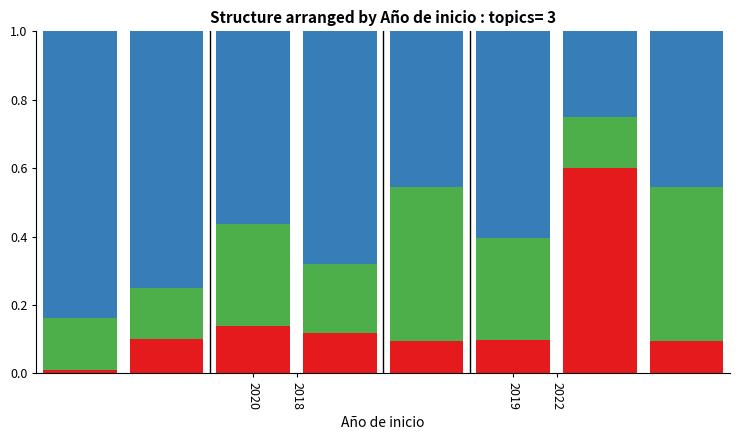

The Topic 3 series shows 0.4 at 2020. True or false?

False